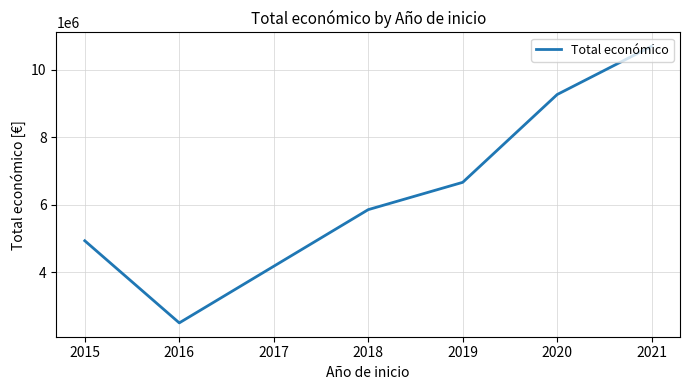

Is it true that the value at 2015 is 1098195.9?

False